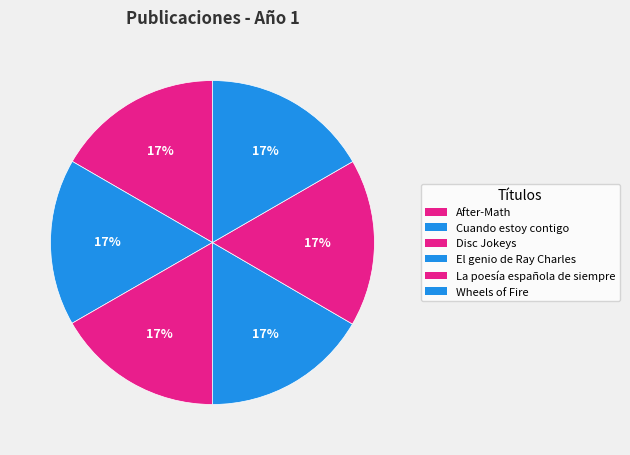

How many slices are in this pie chart?

6